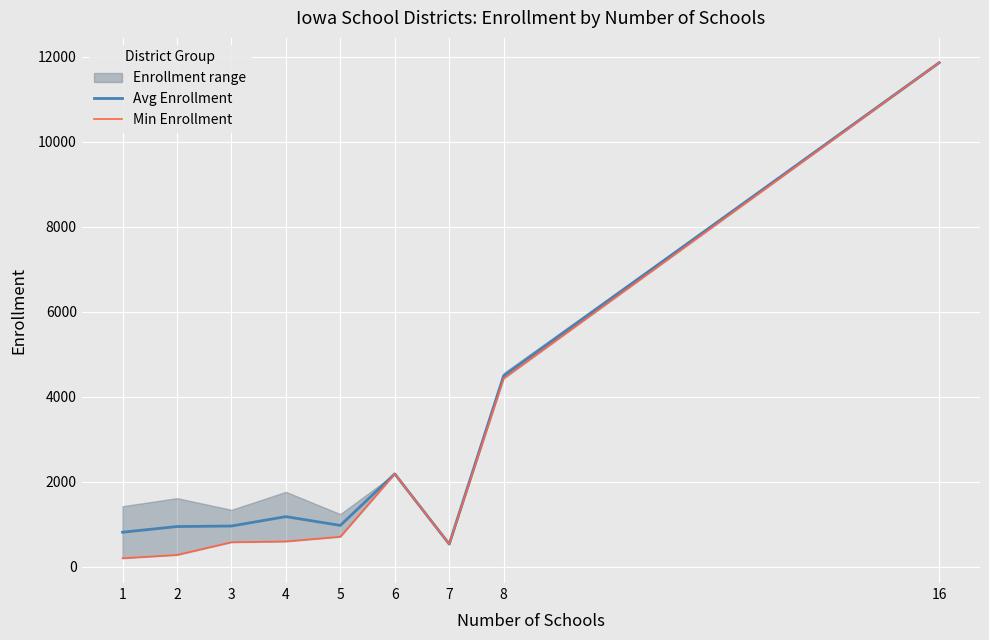

Reading left to right, what are all the values shown in this chart?

Avg Enrollment: 1=809.5	2=943.5	3=955.5	4=1176.5	5=969.5	6=2183.0	7=531.0	8=4492.5	16=11862.0
Min Enrollment: 1=197.0	2=275.0	3=574.0	4=593.0	5=703.0	6=2183.0	7=531.0	8=4428.0	16=11862.0